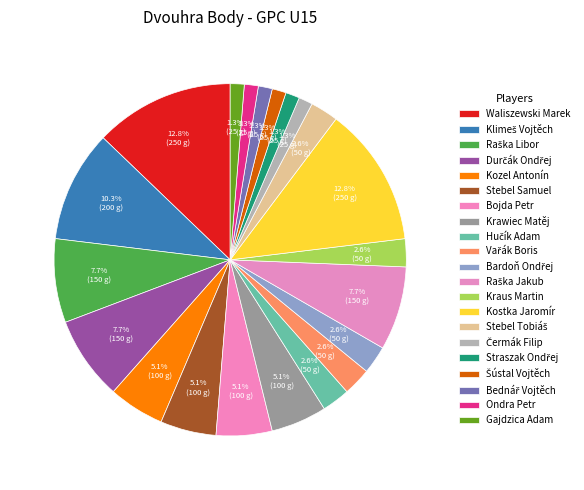

What is the change in value from Bojda Petr to Šústal Vojtěch?

-75